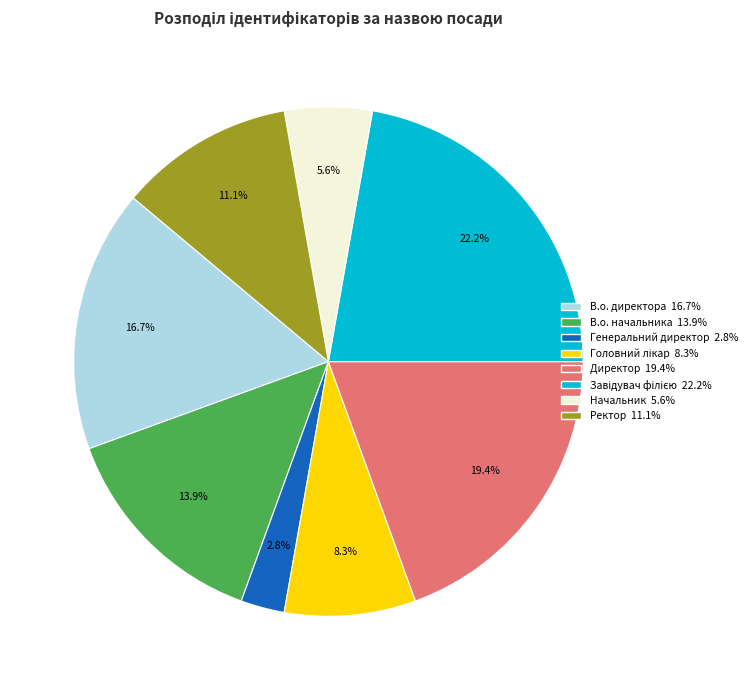

What is the smallest slice in the pie chart?

Генеральний директор